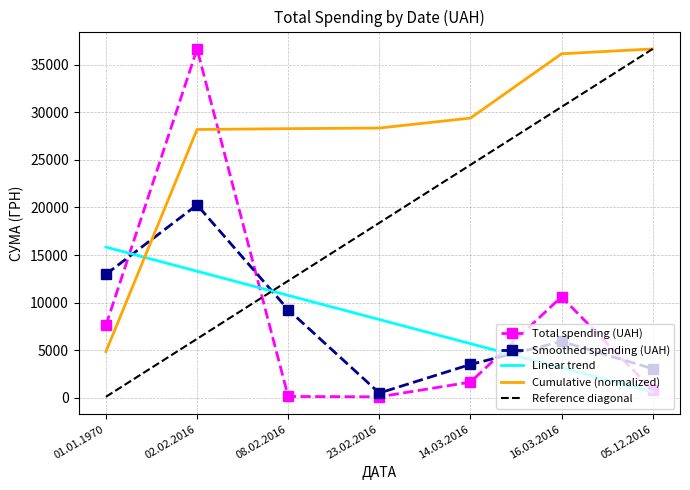

Between 01.01.1970 and 02.02.2016, which series saw the biggest shift?

Total spending (UAH)